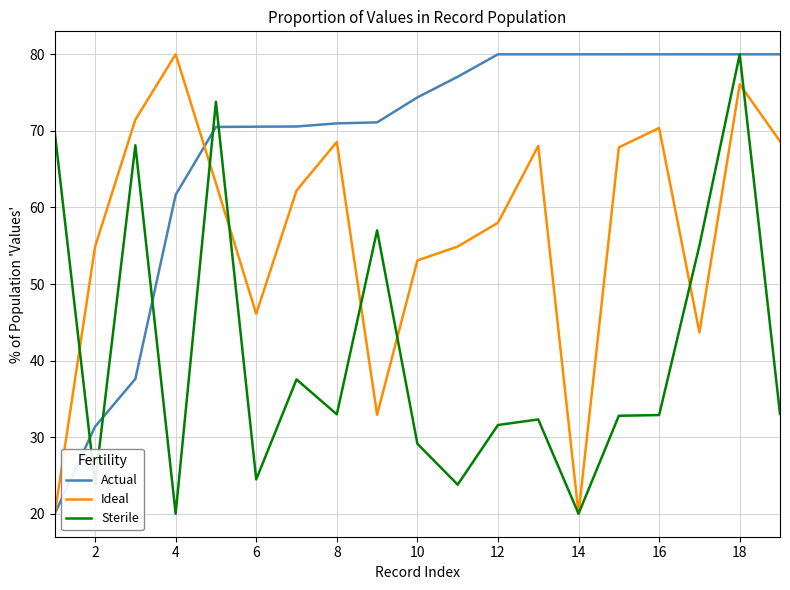

Which series has the largest total across all categories?

Actual